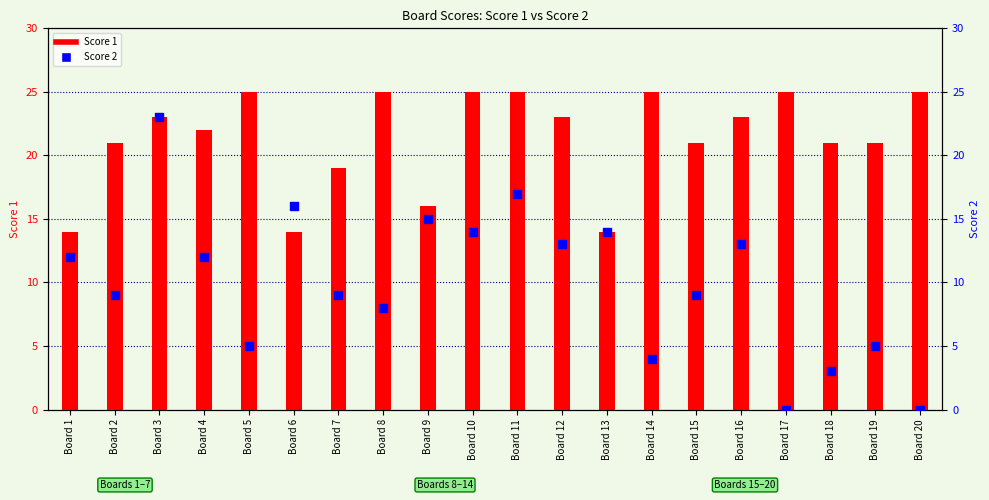

Which series reaches the minimum Y coordinate?

Score 2